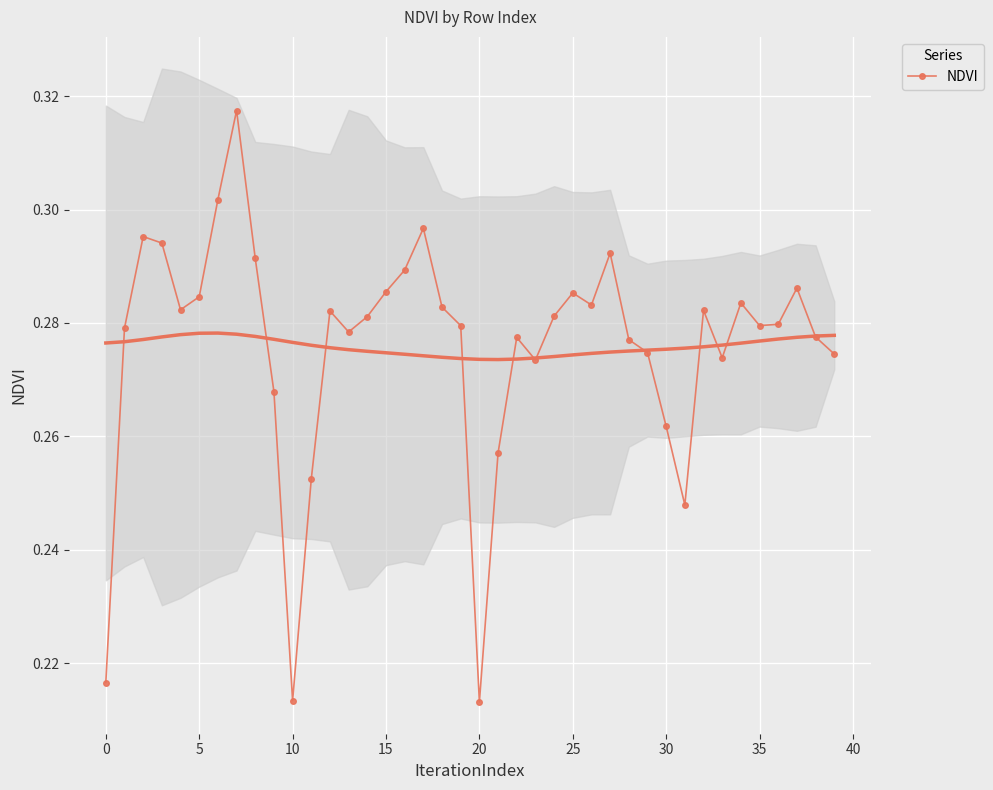

What is the value of the 29th point from the left?

0.3